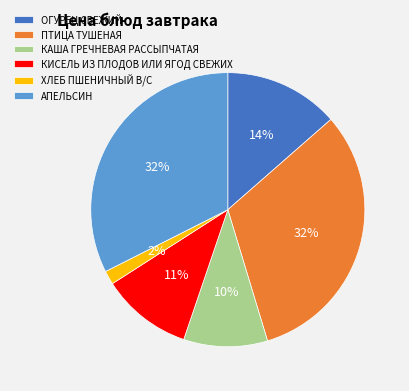

Combined, do КИСЕЛЬ ИЗ ПЛОДОВ ИЛИ ЯГОД СВЕЖИХ and КАША ГРЕЧНЕВАЯ РАССЫПЧАТАЯ account for over 50%?

No